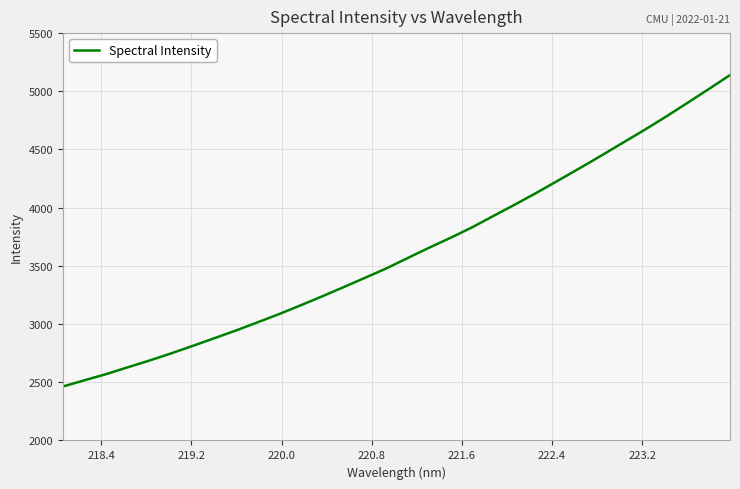

What is the smallest value displayed?

2463.4